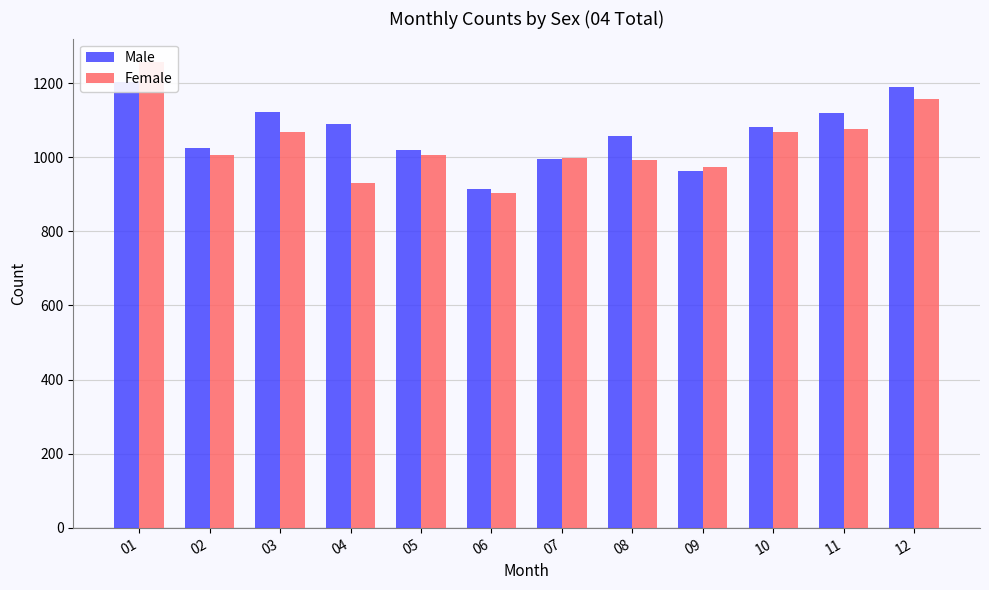

Reading right to left, transcribe all the data shown in this chart.

Male: 12=1188	11=1118	10=1080	09=963	08=1056	07=994	06=913	05=1020	04=1090	03=1121	02=1024	01=1202
Female: 12=1156	11=1075	10=1069	09=974	08=993	07=998	06=902	05=1005	04=930	03=1069	02=1005	01=1257